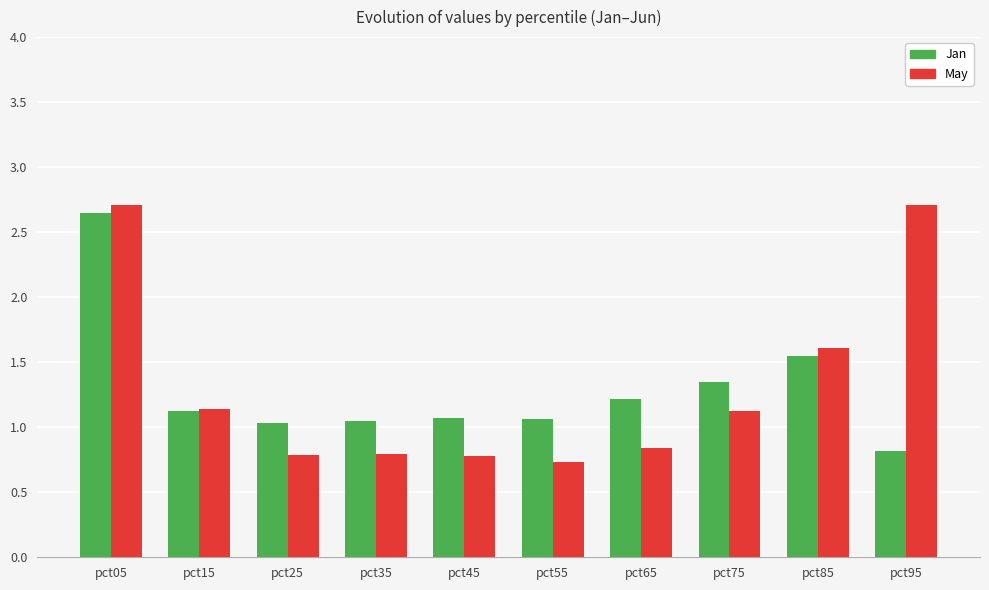

What is the spread (max minus min) of values at pct95?

1.9